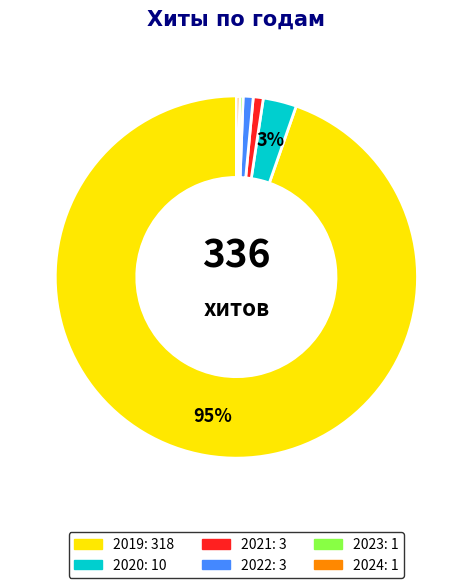

Which category has the biggest portion of the pie?

2019